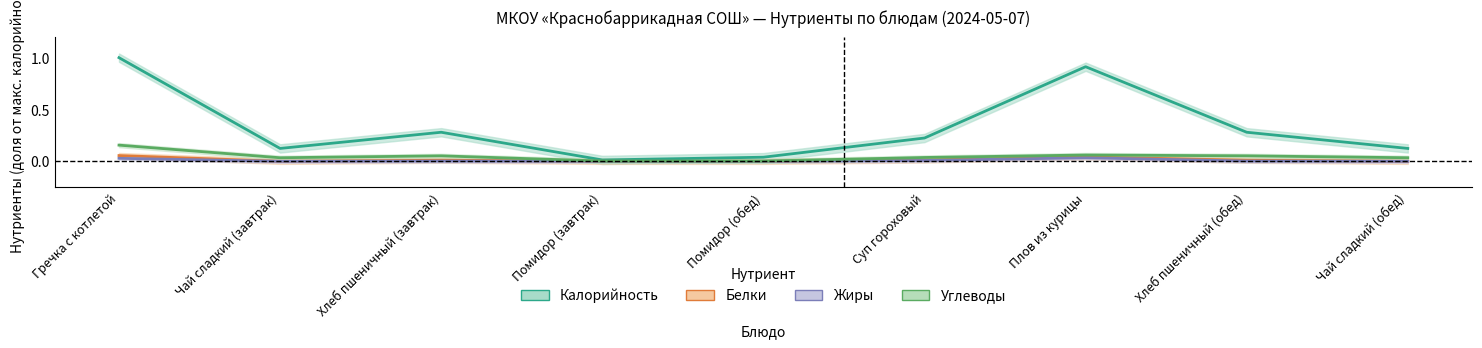

Which category has the lowest value in the Жиры series?

Чай сладкий (завтрак)